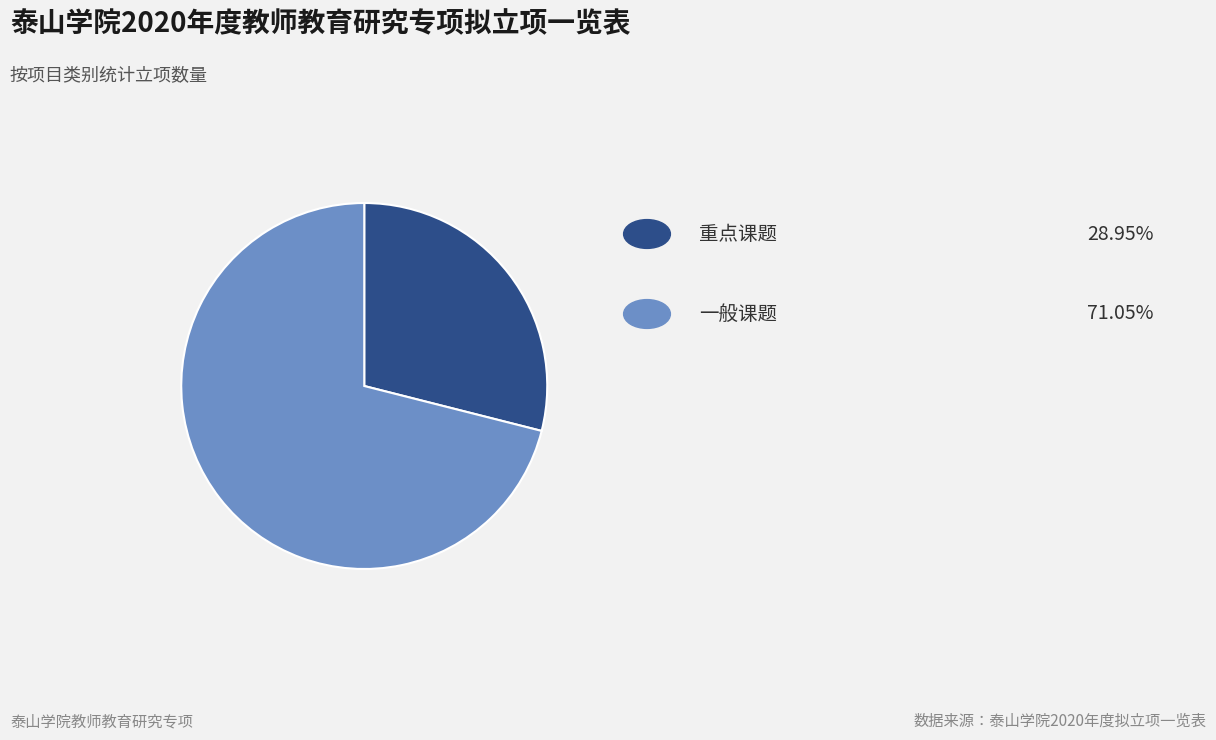

Is there a majority slice in this chart?

Yes